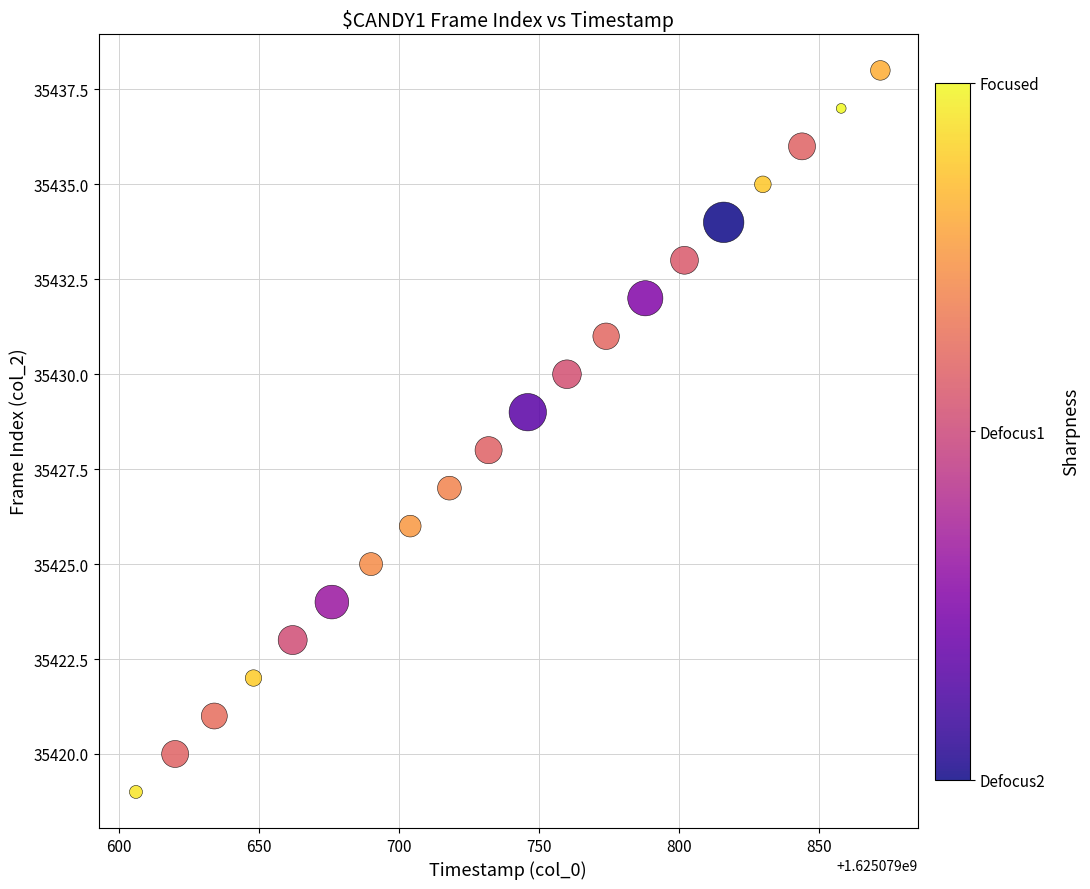

What is the range of Y values (max minus min)?

19